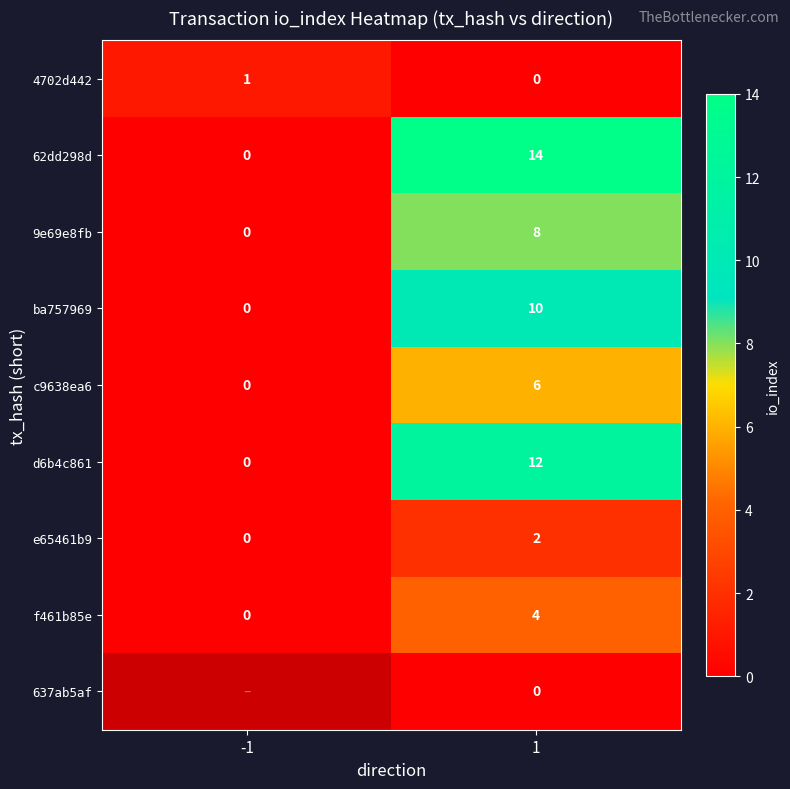

Is the value of ba757969 at -1 greater than the value of c9638ea6 at 1?

No